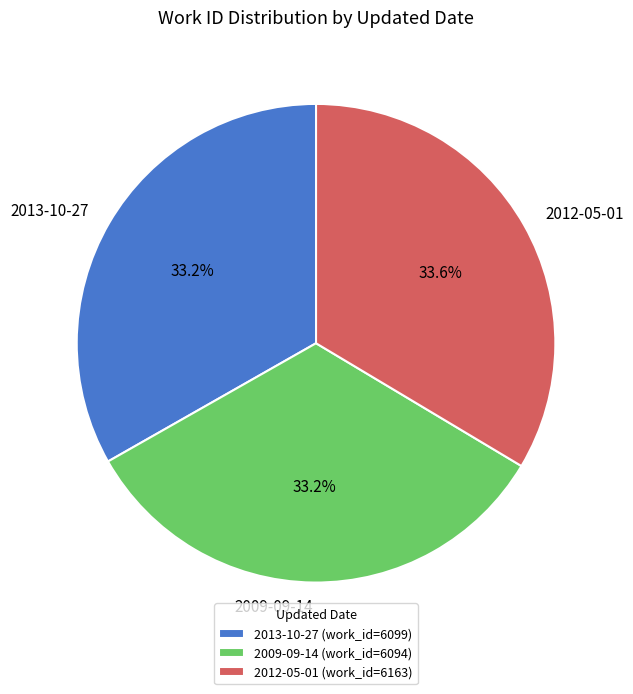

Does any single category account for the majority?

No